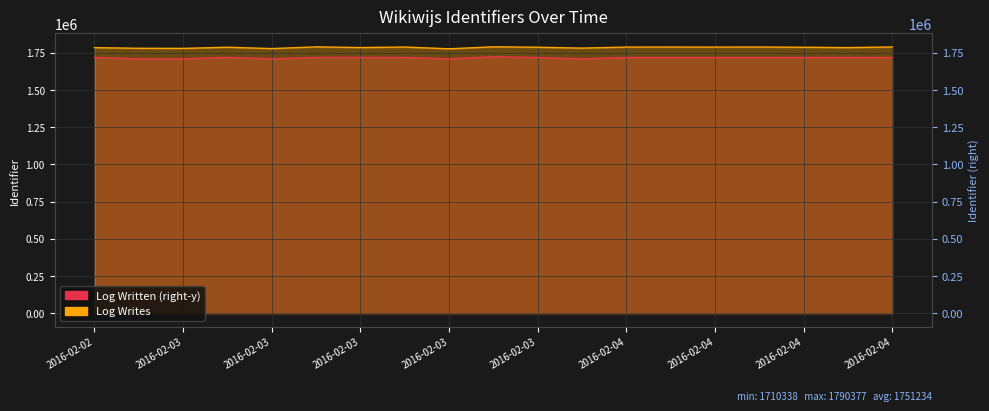

In Log Written (right-y), how many points are lower than both neighbors (excluding endpoints)?

4